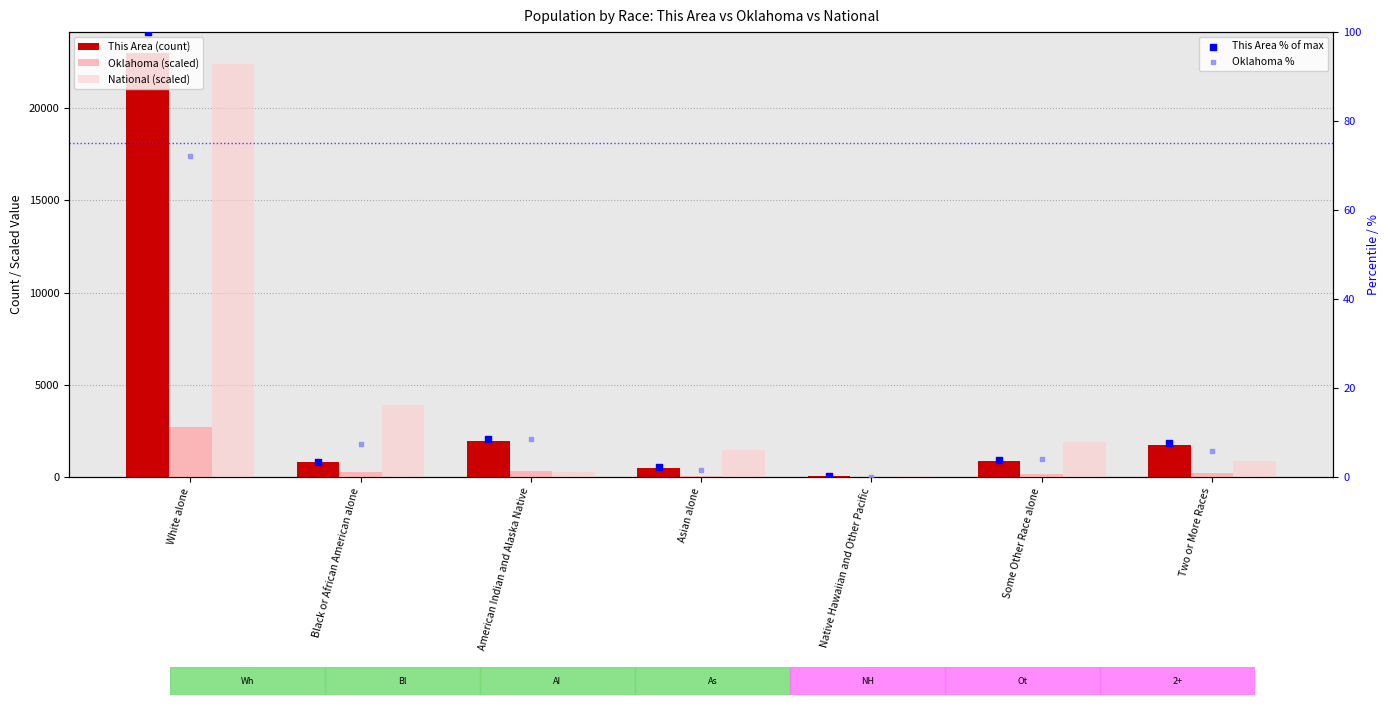

Which series reaches the maximum Y coordinate?

This Area (count)